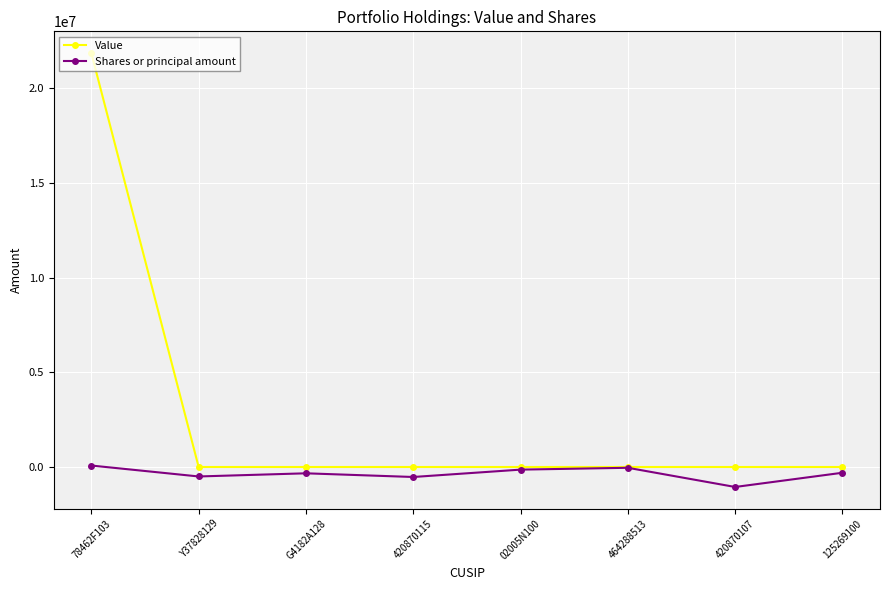

True or false: Shares or principal amount has more than 0 interior local peaks.

True